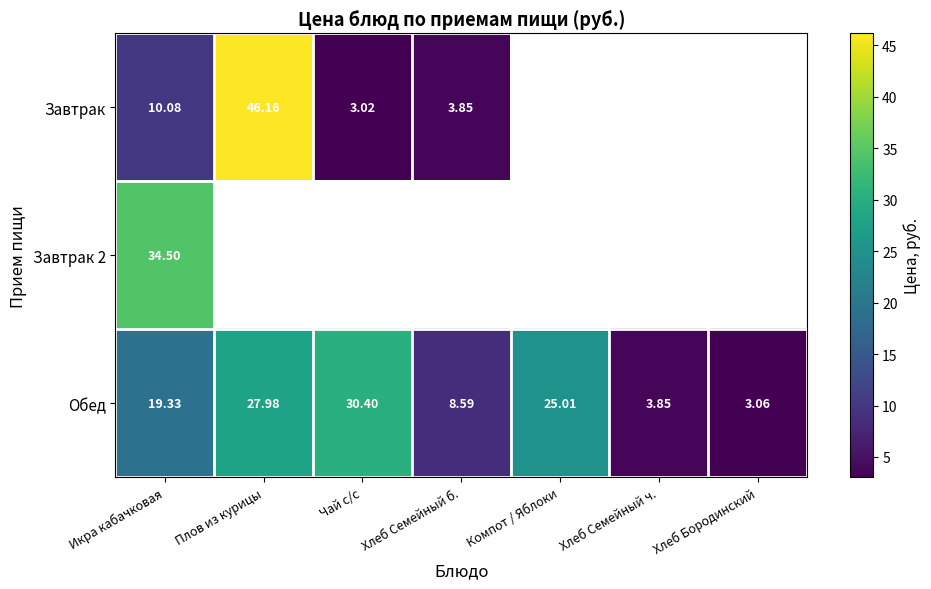

Is the value of Завтрак at Икра кабачковая greater than the value of Обед at Чай с/с?

No